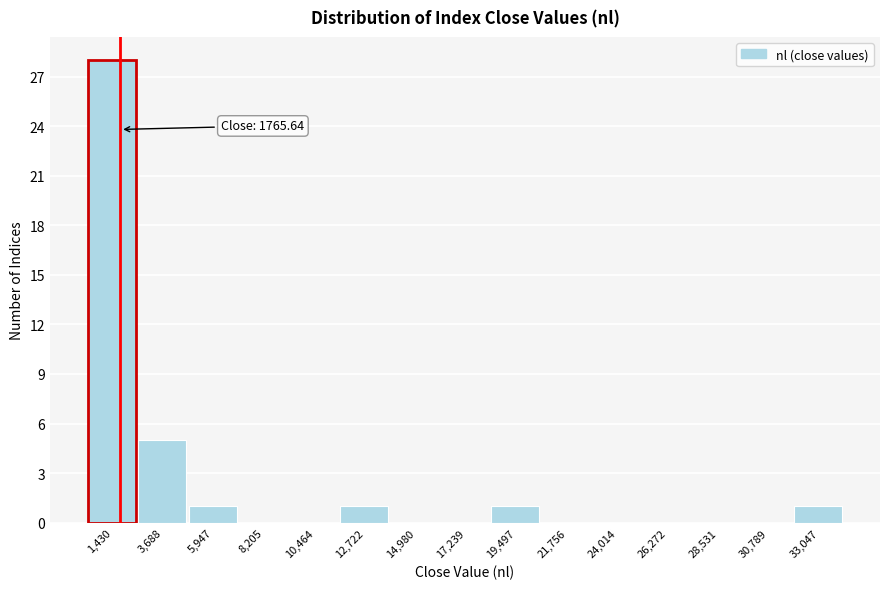

Over which range of the x-axis is the bar tallest?

500 to 2500